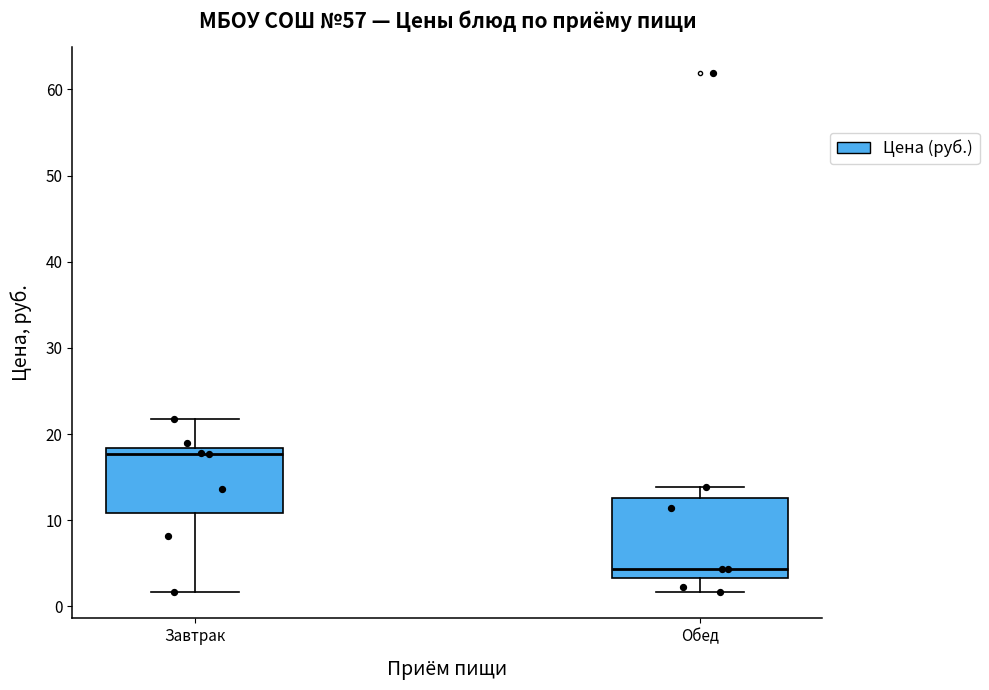

Which box's median line is the lowest?

Обед